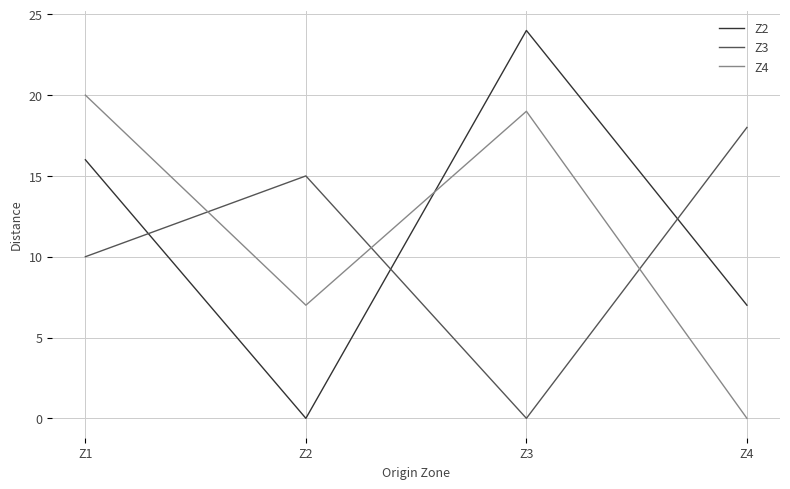

Is this an area chart (filled region under the line)?

No